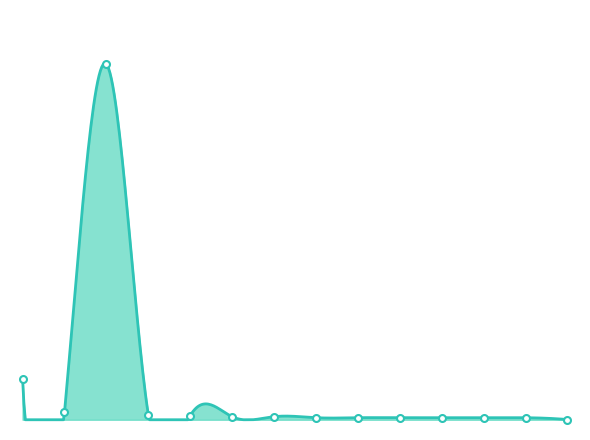

What is the change in value from TOTAL CARRERAS to ING. HIDRAÚLICA?

-1724